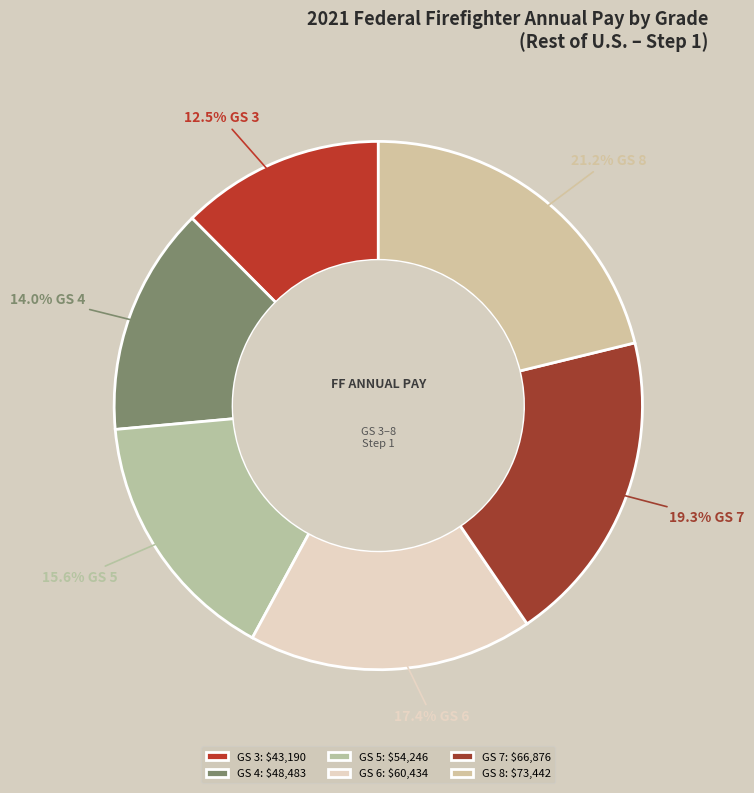

Rank the categories by value from lowest to highest.

GS 3, GS 4, GS 5, GS 6, GS 7, GS 8